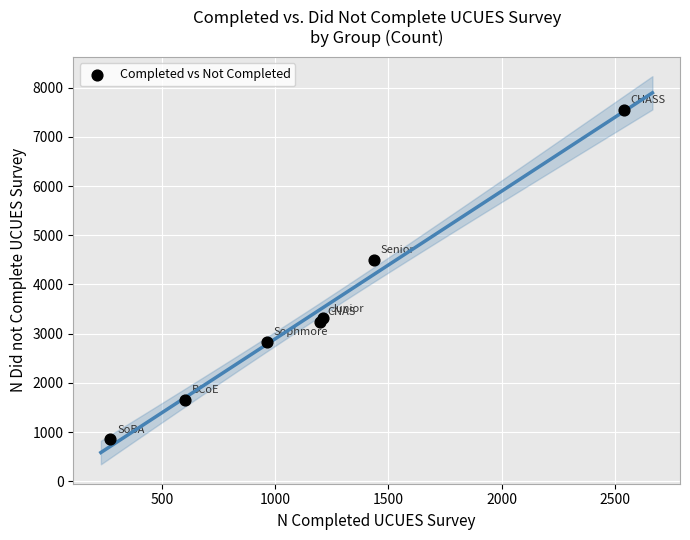

What Y value in the scatter plot is closest to 4201?

4502